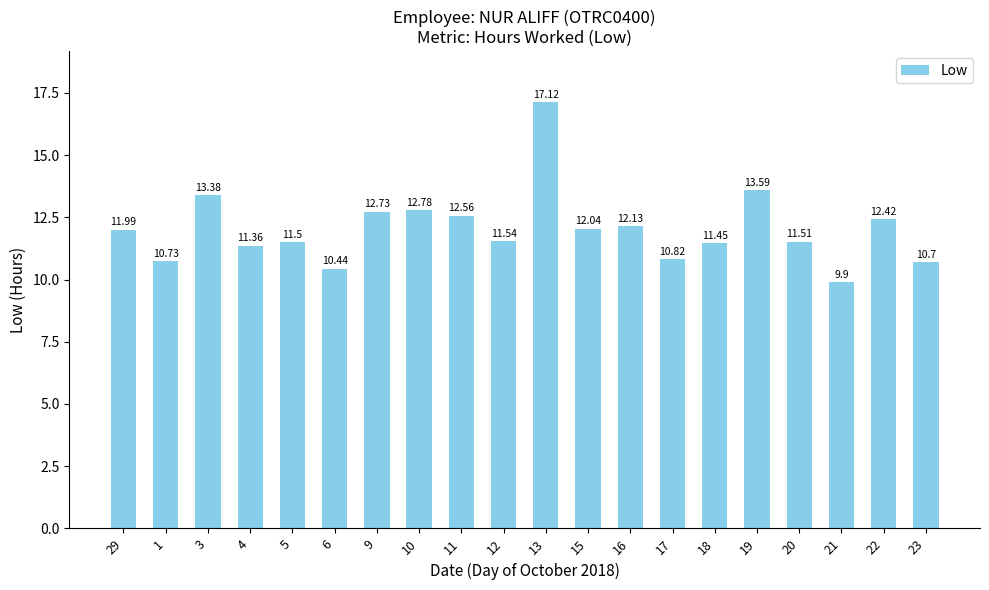

Does the chart contain any negative values?

No